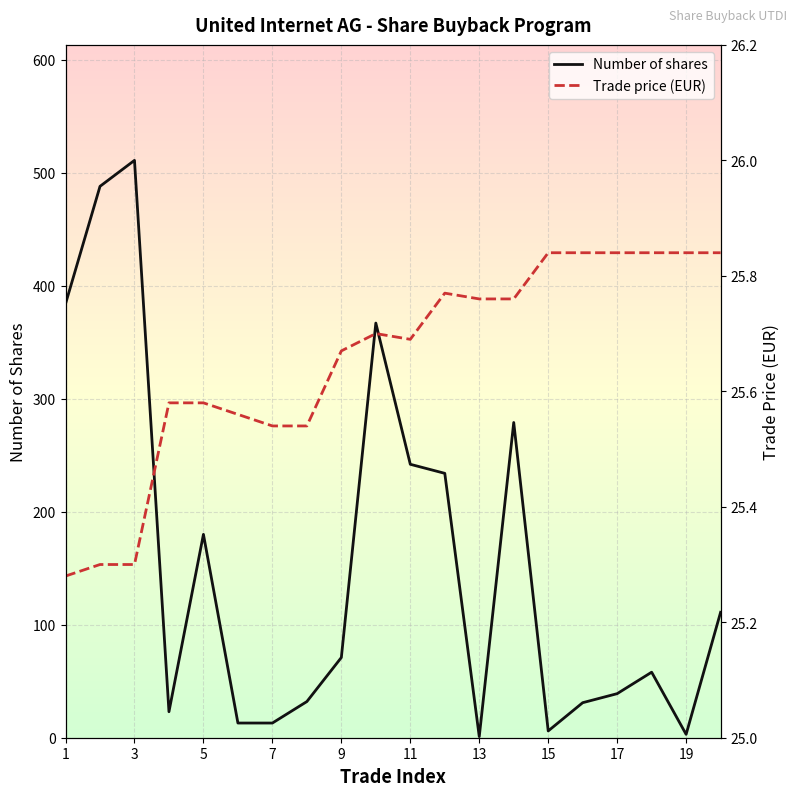

Which series has the largest total across all categories?

Number of shares